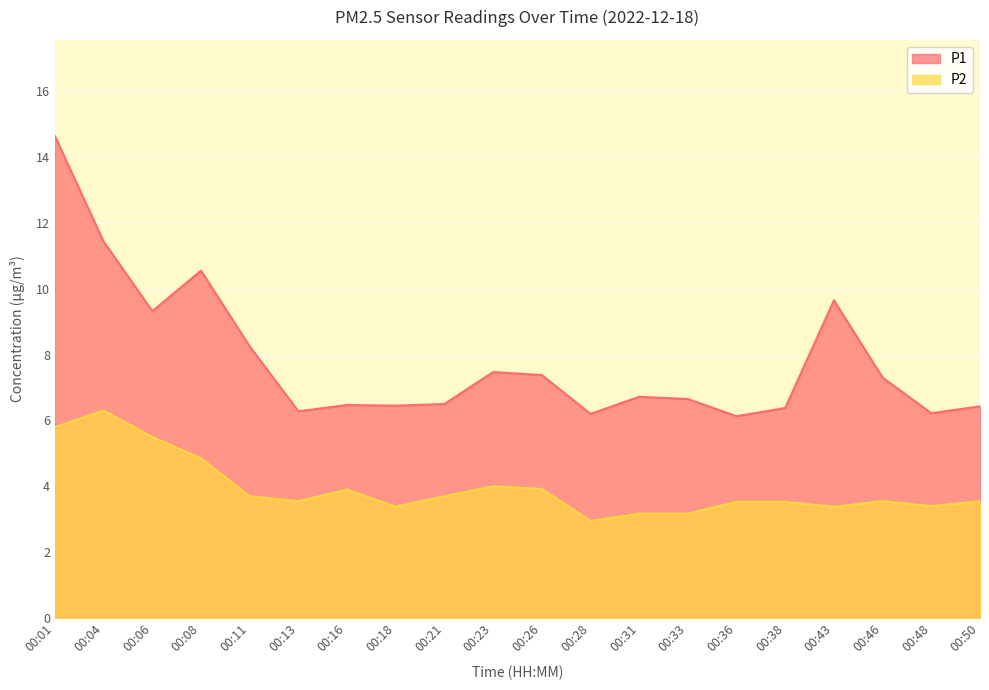

What is the value of the P1 point at the 14th from the left?

6.7